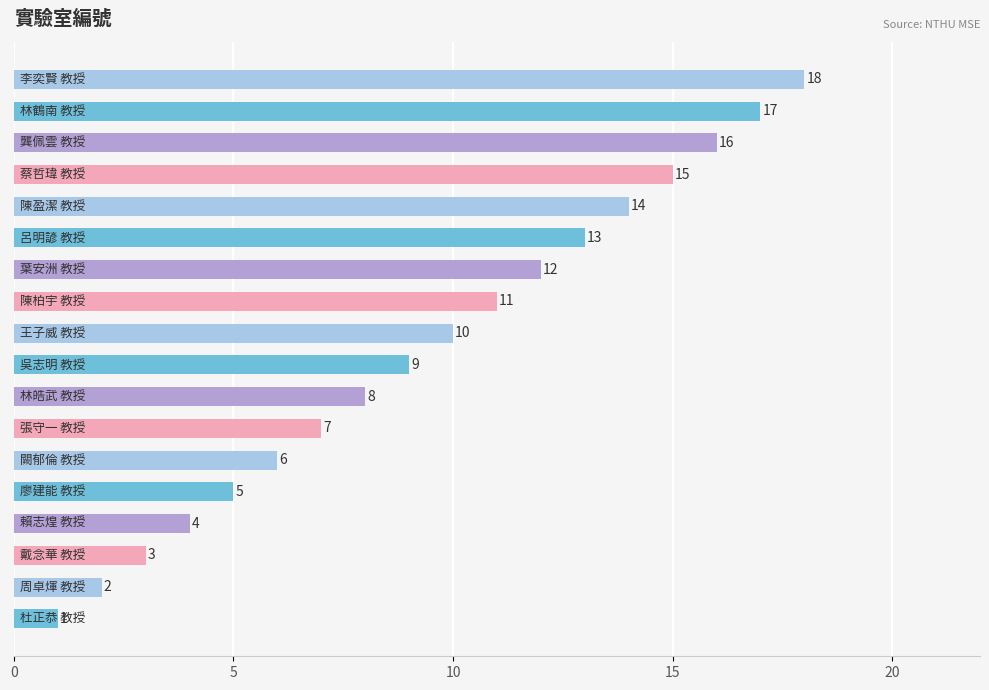

What is the greatest value displayed?

18